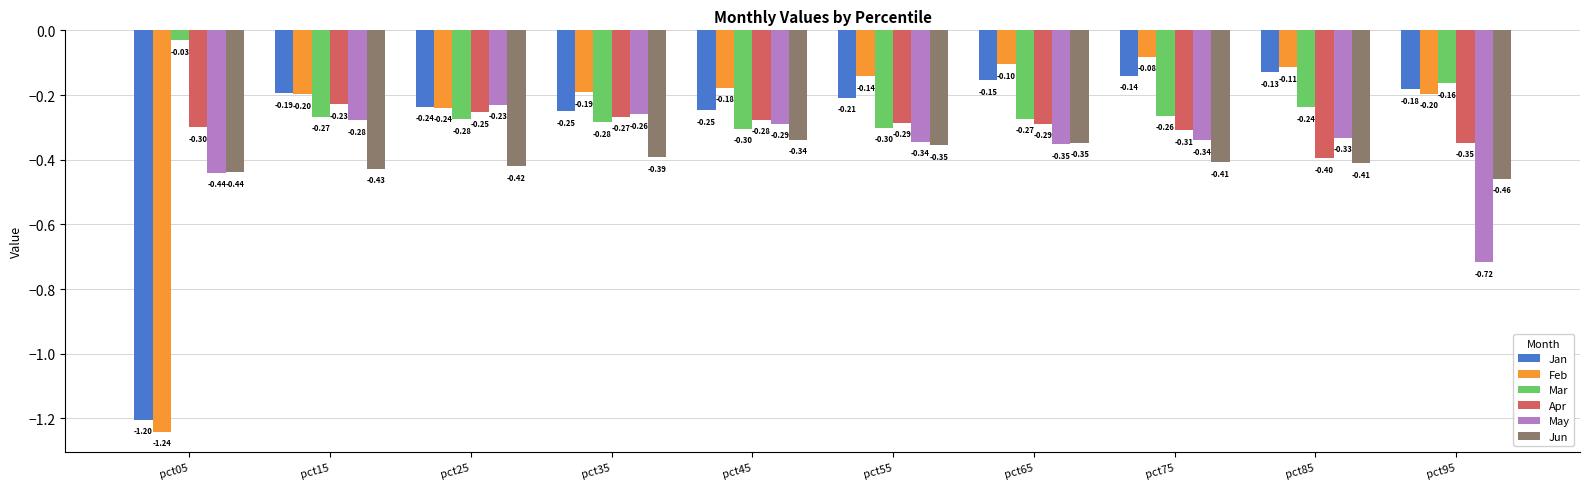

What is the sum of the Apr values at pct95 and pct05?

-0.6